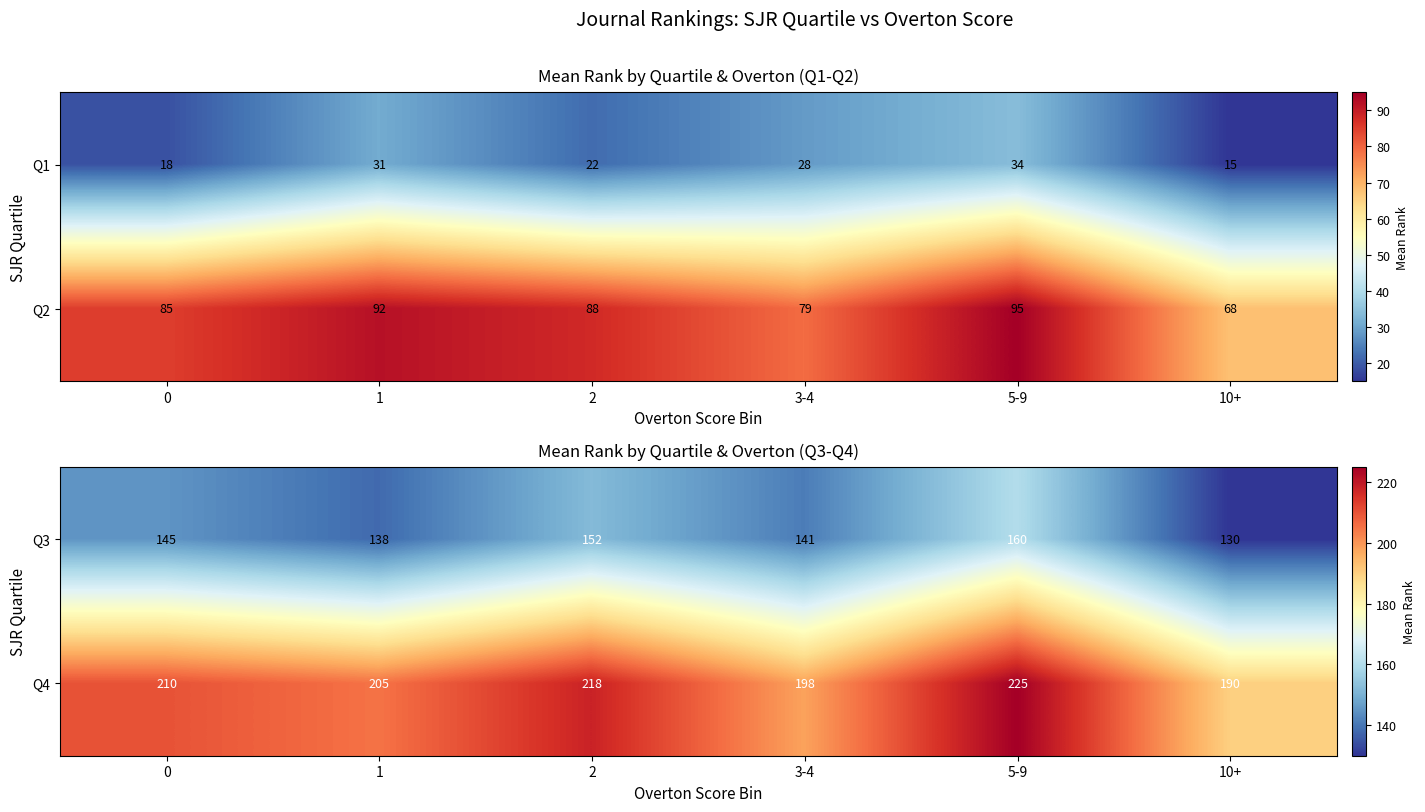

What is the sum of the Q3 values at 1 and 3-4?

279